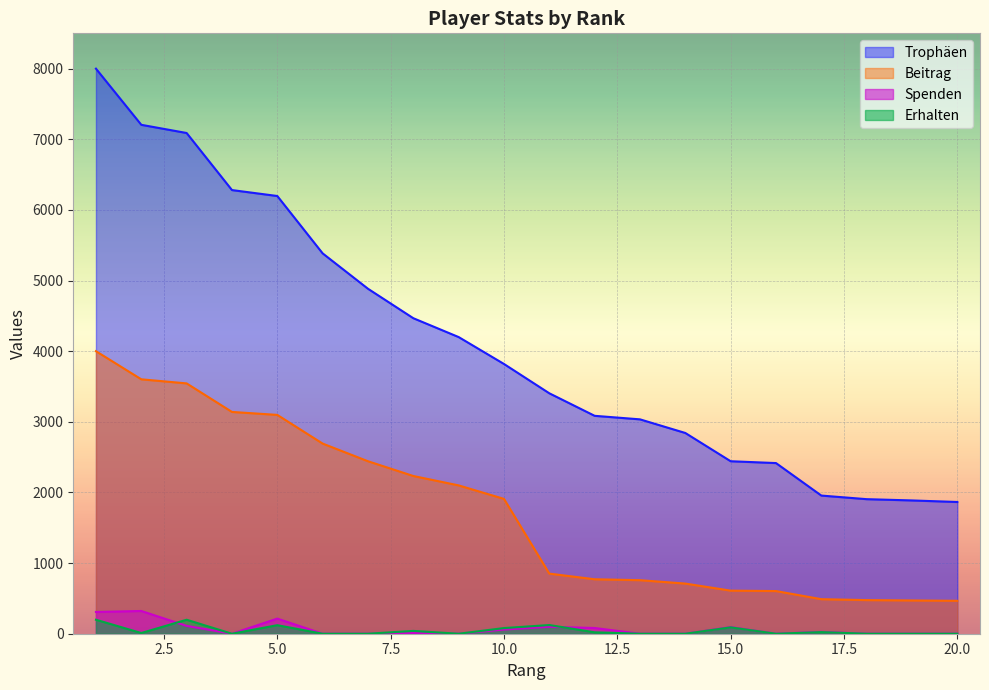

Which series changed the most between 3 and 11?

Trophäen